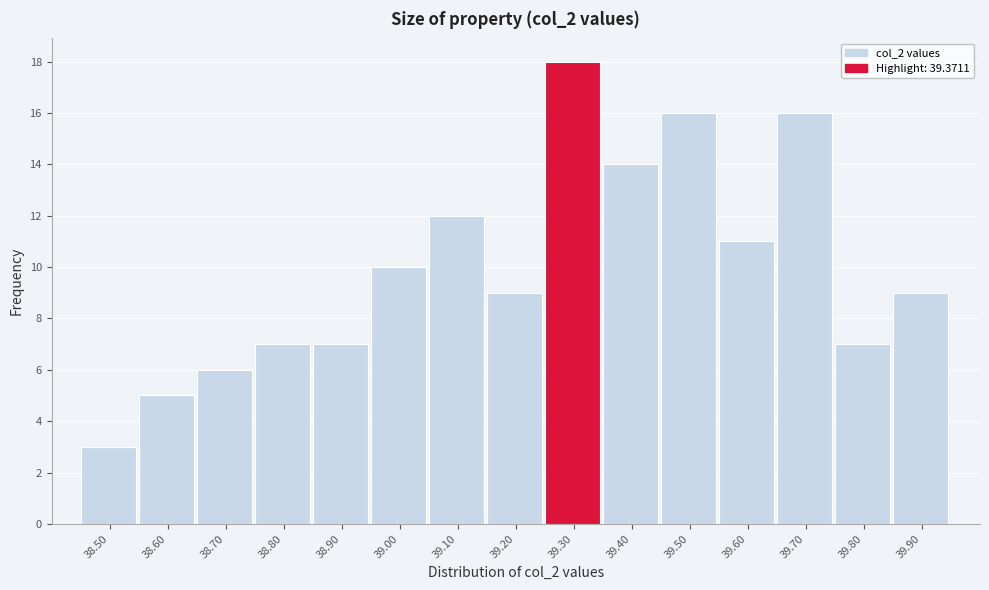

Reading left to right, transcribe all the data shown in this chart.

38.50=3	38.60=5	38.70=6	38.80=7	38.90=7	39.00=10	39.10=12	39.20=9	39.30=18	39.40=14	39.50=16	39.60=11	39.70=16	39.80=7	39.90=9